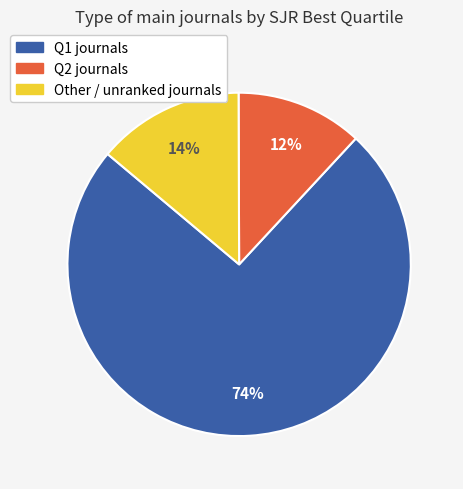

Which category has the smallest portion of the pie?

Q2